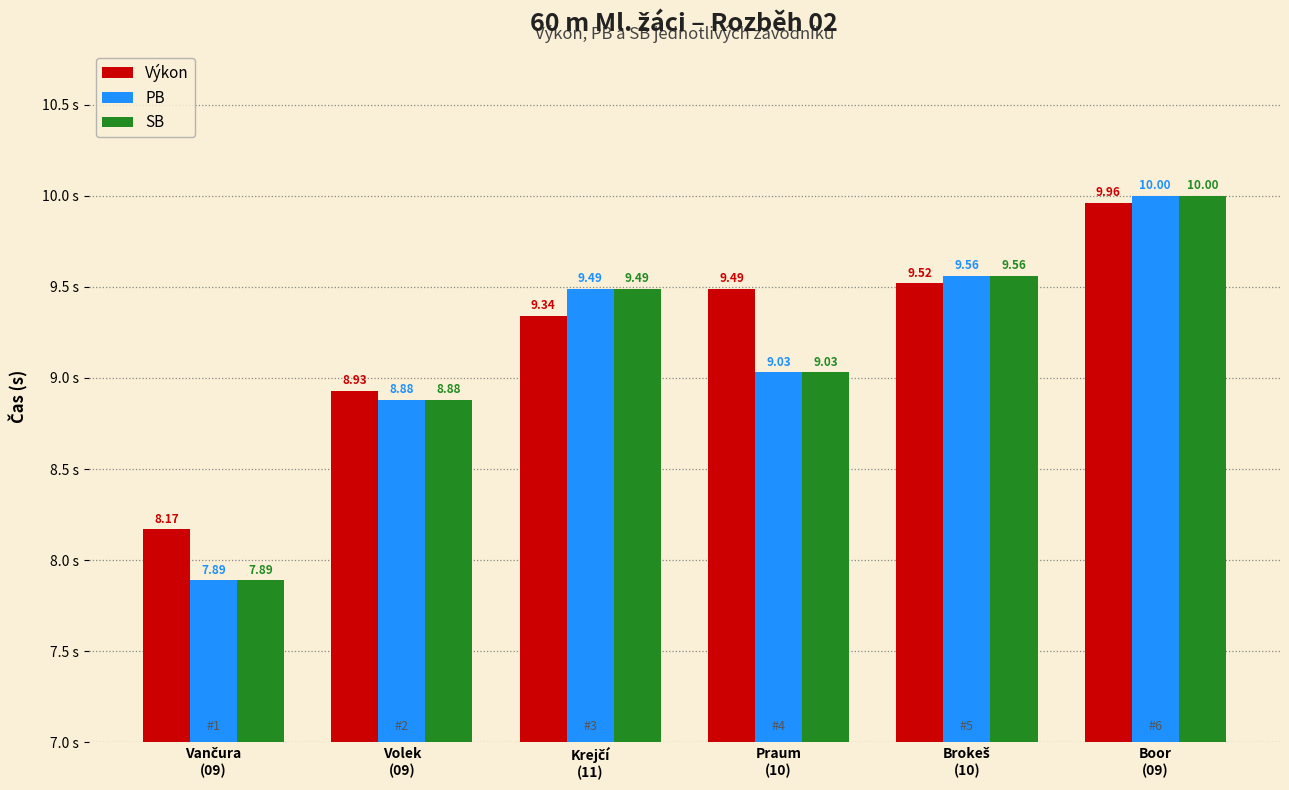

Is it true that PB equals 17.9 at Boor
(09)?

False